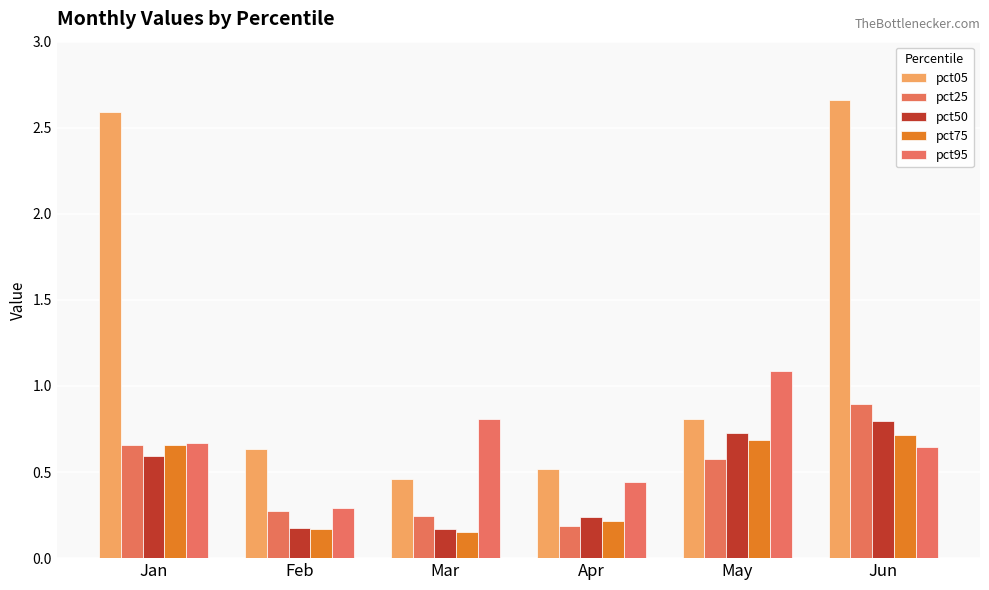

How many groups of bars are there?

6